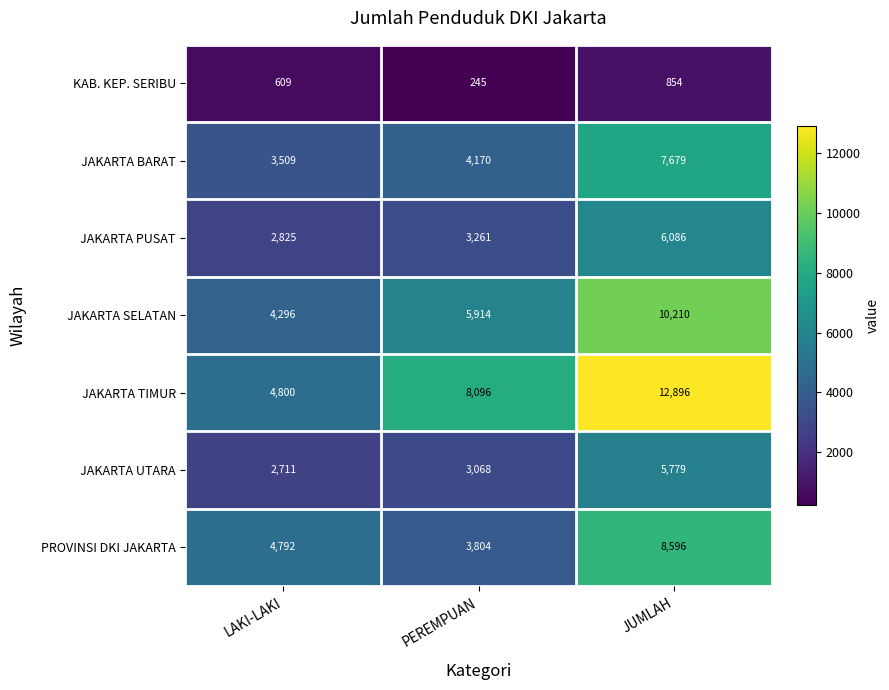

At which label does JAKARTA PUSAT reach its peak?

JUMLAH